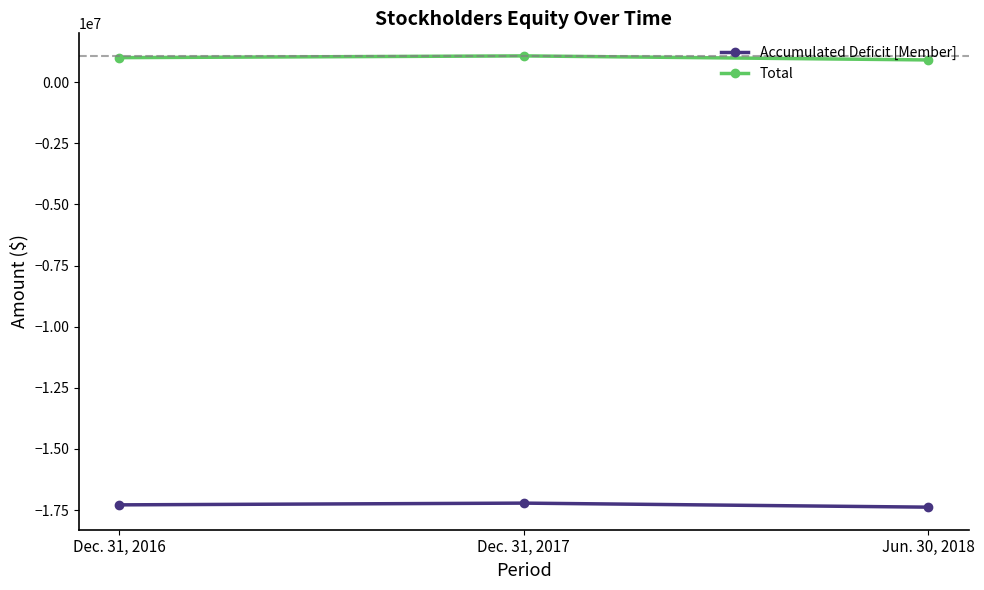

What is the label of the 3rd point from the left?

Jun. 30, 2018